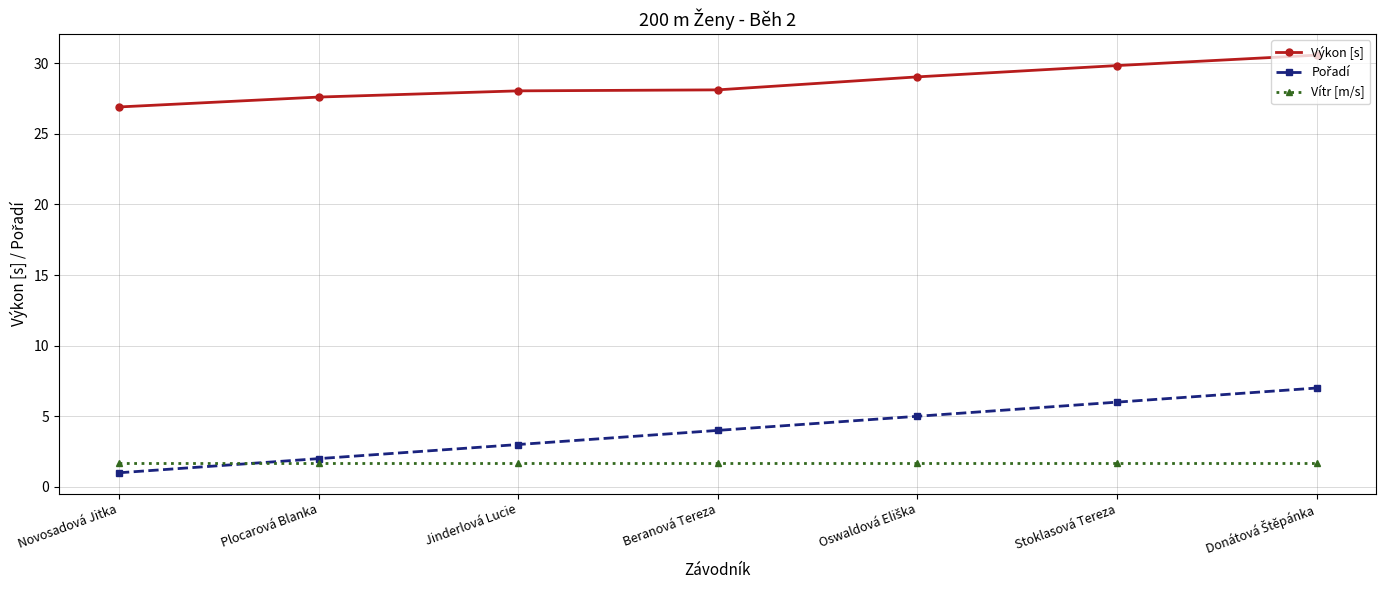

Which series has the largest total across all categories?

Výkon [s]